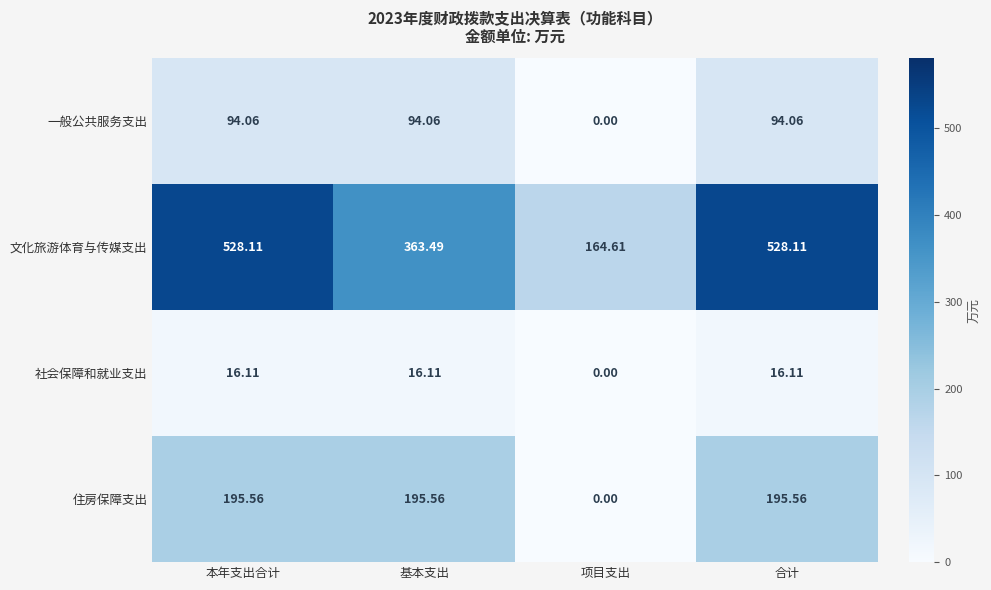

Rank the series by their maximum value, from highest to lowest.

文化旅游体育与传媒支出, 住房保障支出, 一般公共服务支出, 社会保障和就业支出